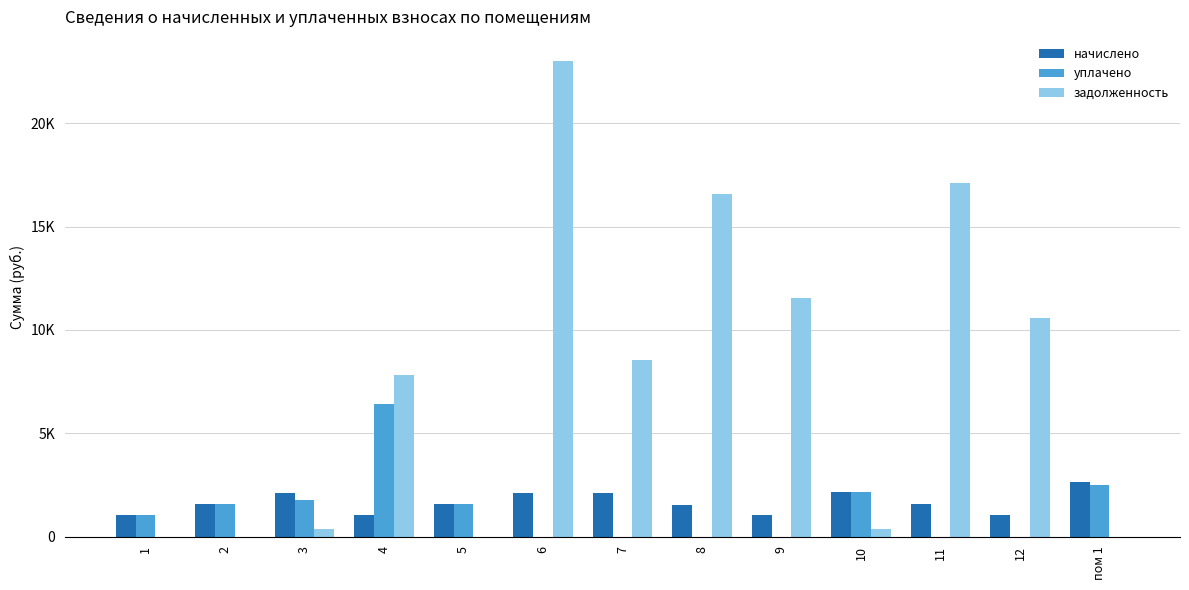

True or false: задолженность has a value of 354.6 at 3.

True